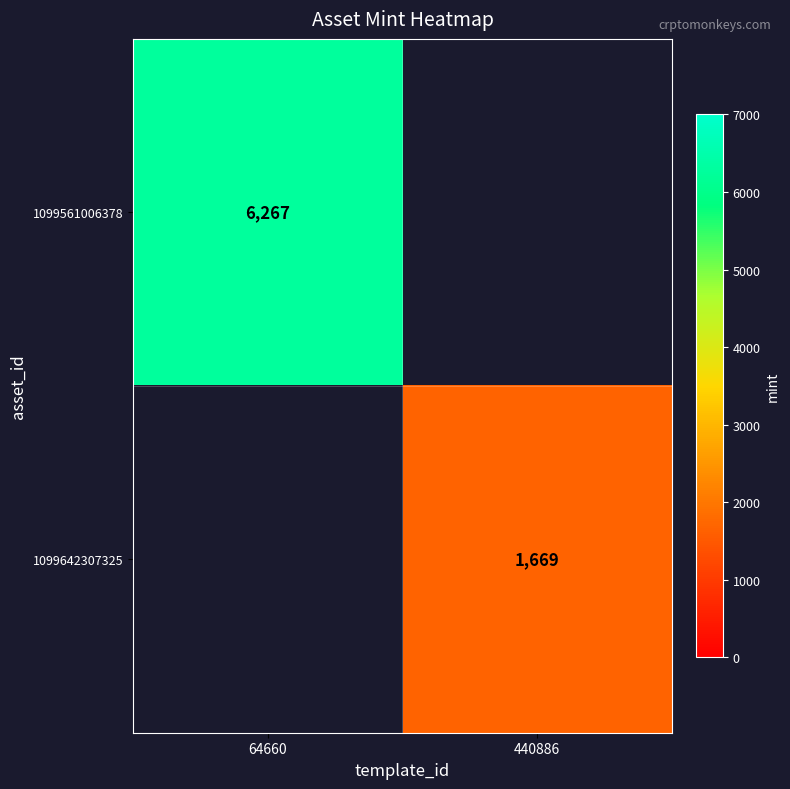

True or false: 1099561006378 has a value of 2520 at 64660.

False